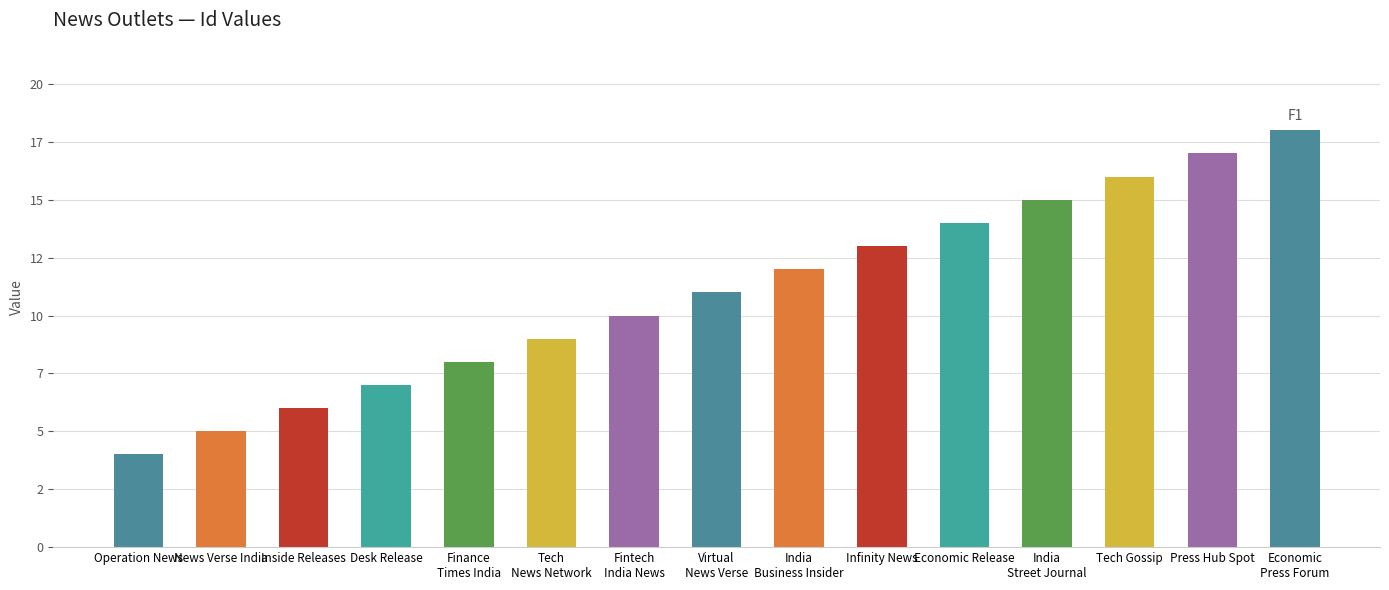

Where is the data nearest to the value 11?

Virtual
News Verse